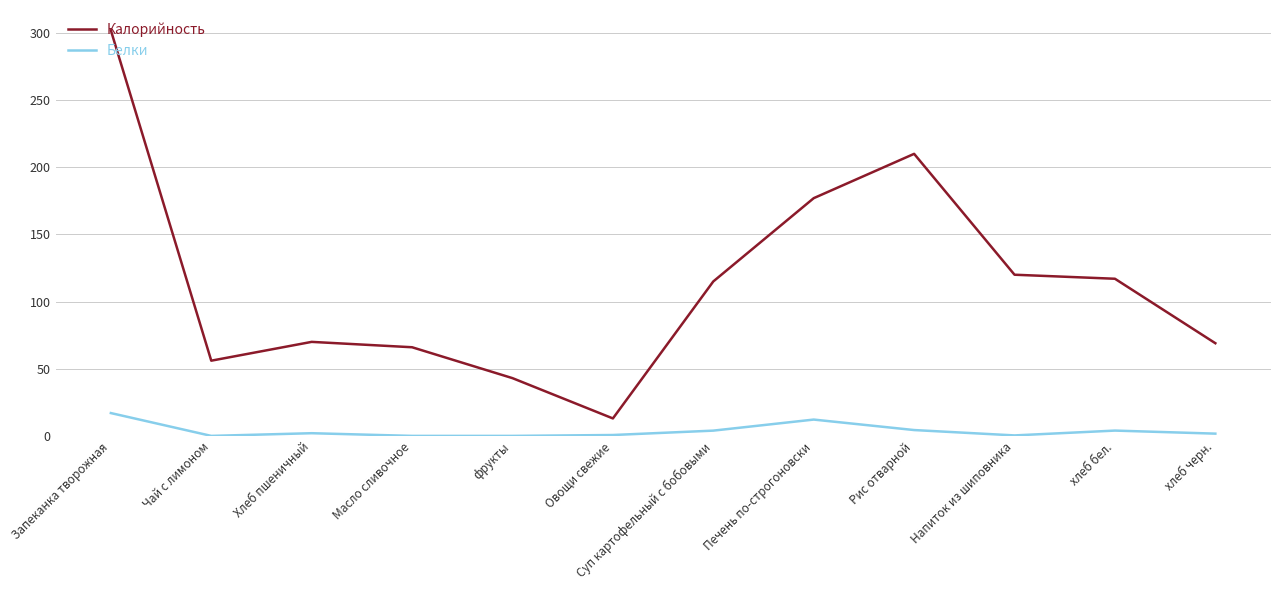

List the series in order of their peak value, lowest first.

Белки, Калорийность